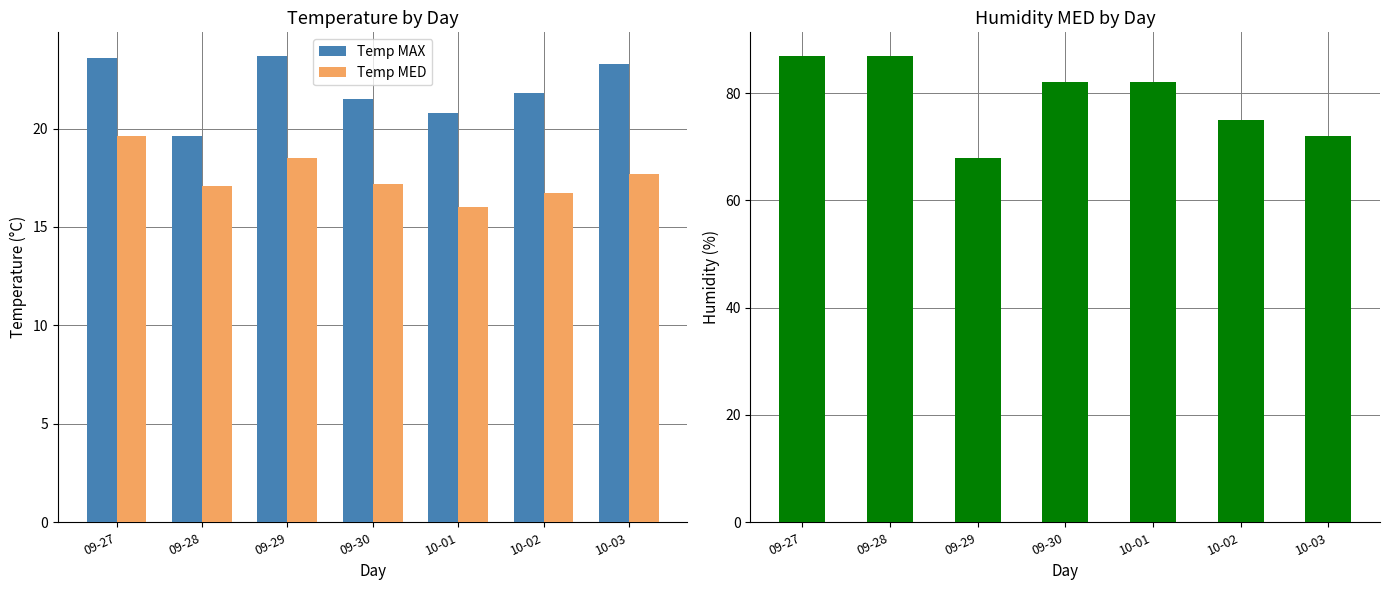

Which series has the largest total across all categories?

Humidity MED